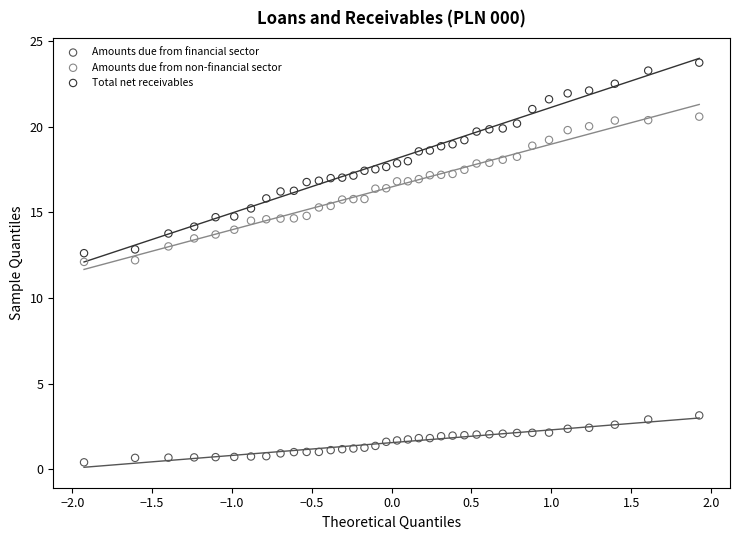

Across all data points, what is the range of Y values (max minus min)?

23.3